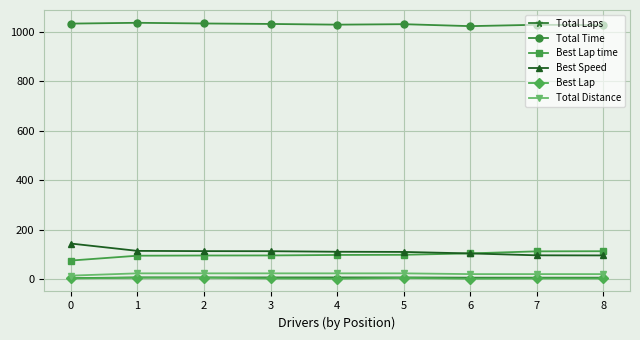

The value of Best Speed at 6 is 104.8. True or false?

True